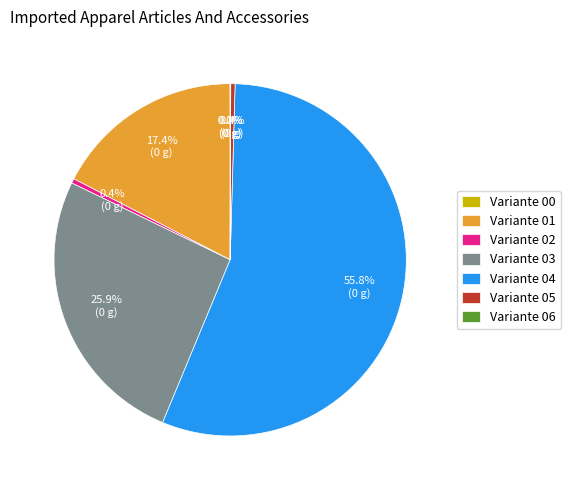

Does any single category account for the majority?

Yes